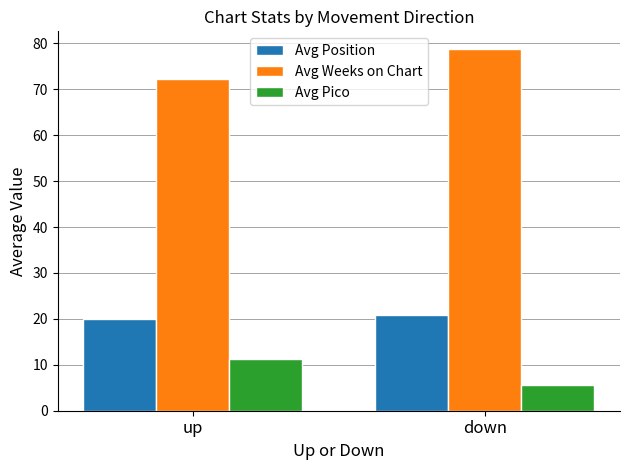

What is the difference between the maximum and minimum values in the Avg Pico series?

5.6